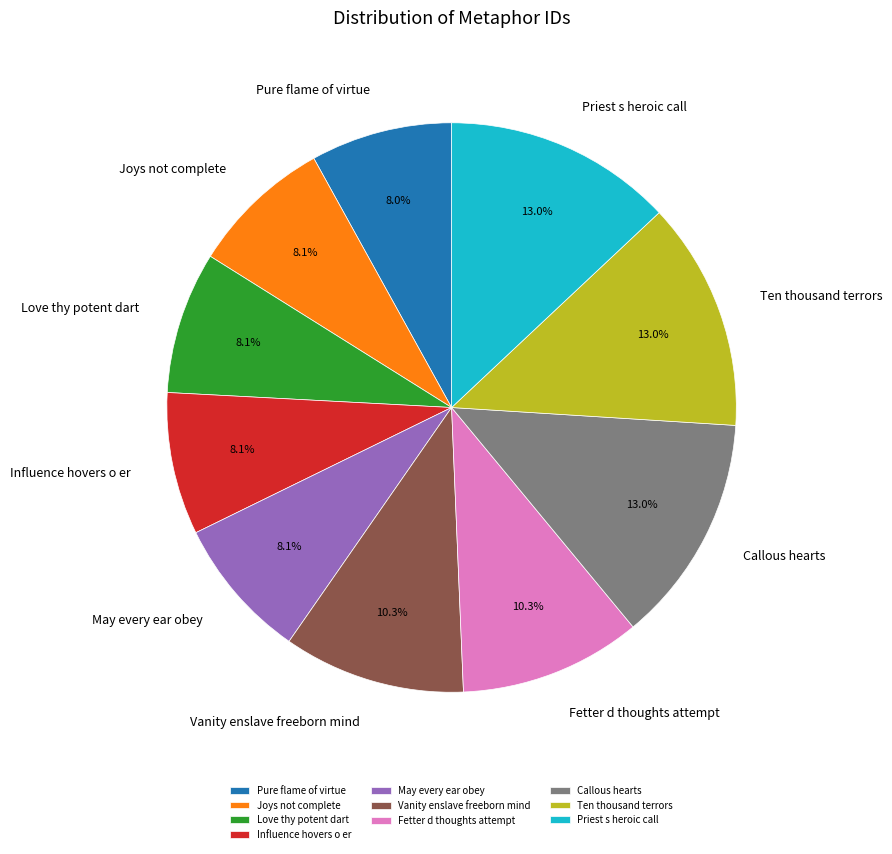

Does Fetter d thoughts attempt account for over 50% of the chart?

No